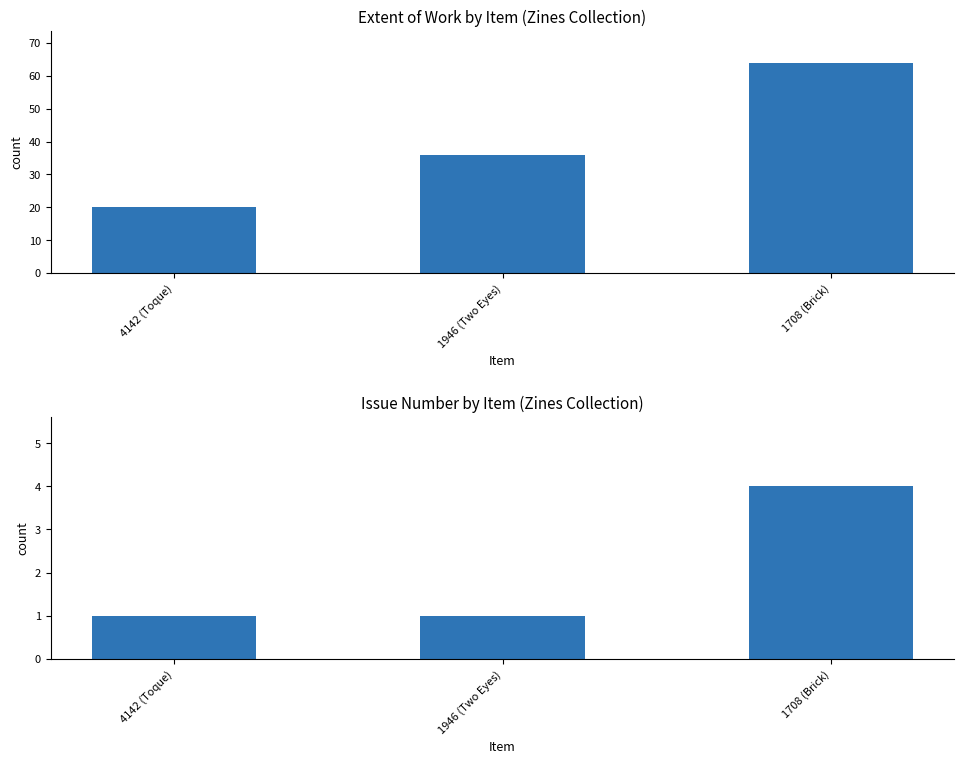

What is the difference between the Extent of Work values at 1946 (Two Eyes) and 1708 (Brick)?

28